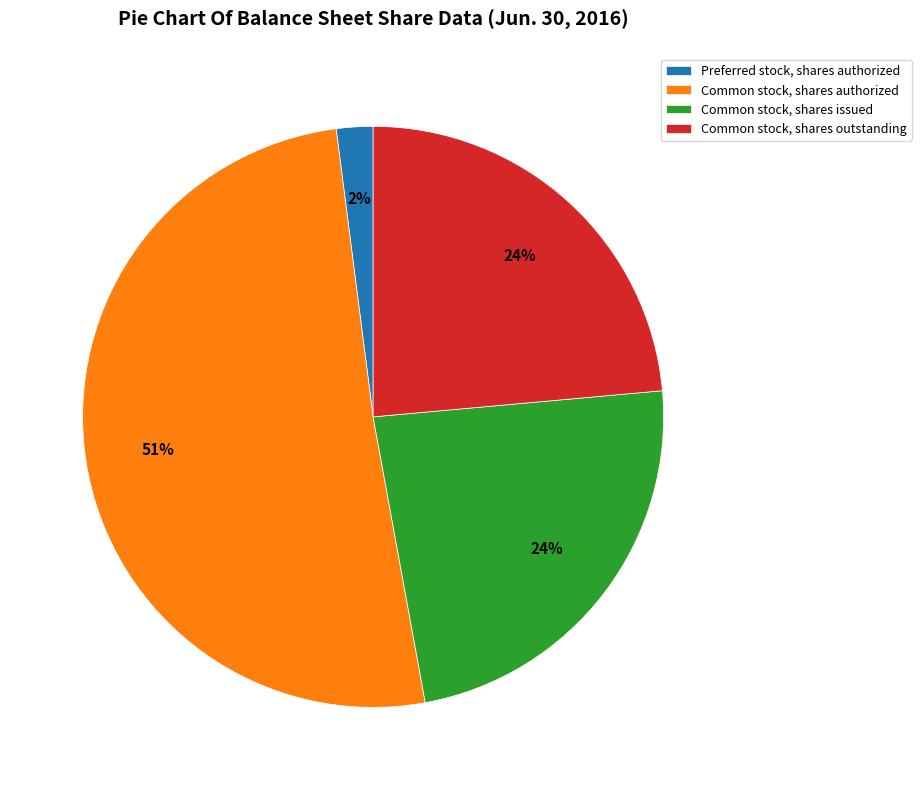

Which slice is the smallest?

Preferred stock, shares authorized